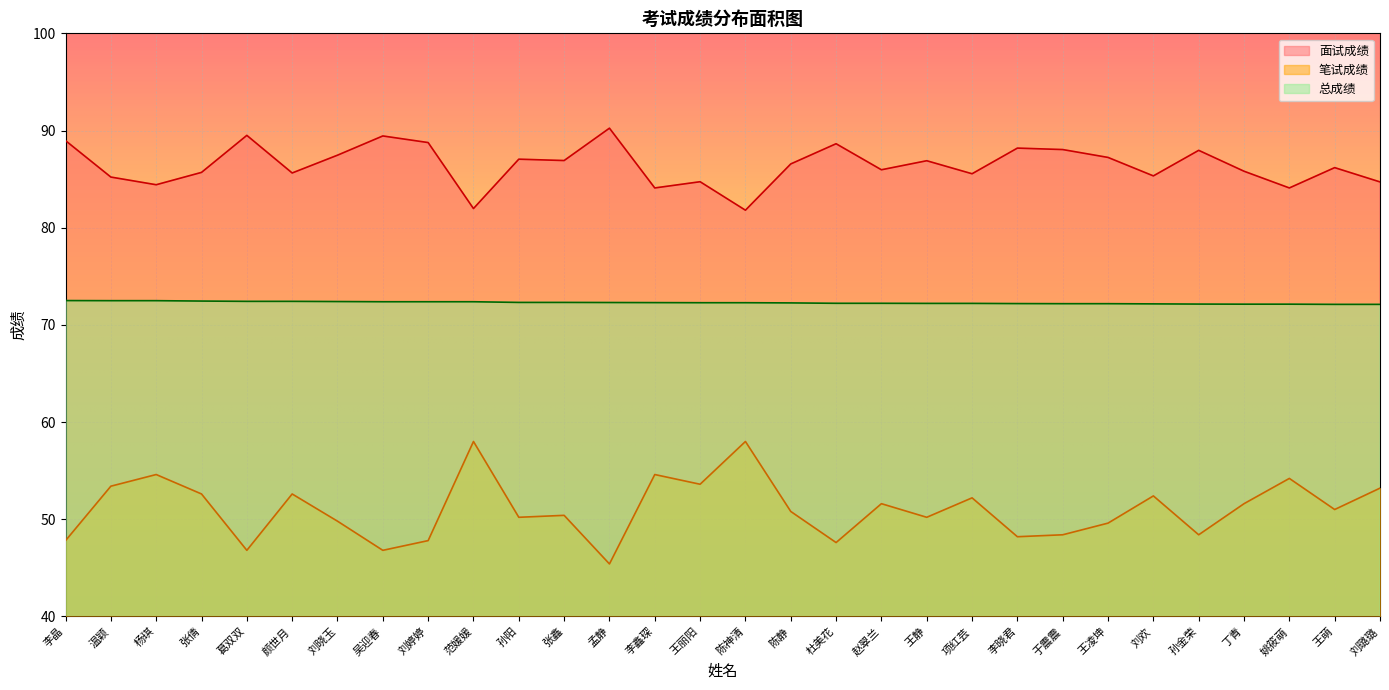

What value does the 面试成绩 series have at 项红芸?

85.5